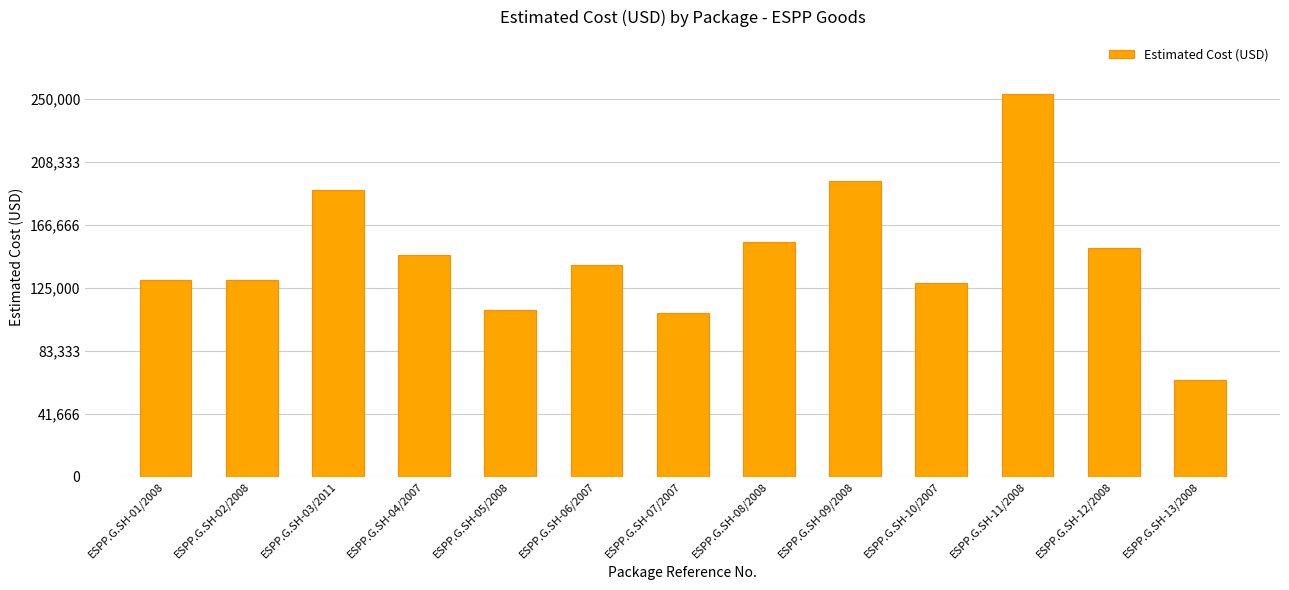

At which label does the data first exceed 140000?

ESPP.G.SH-03/2011